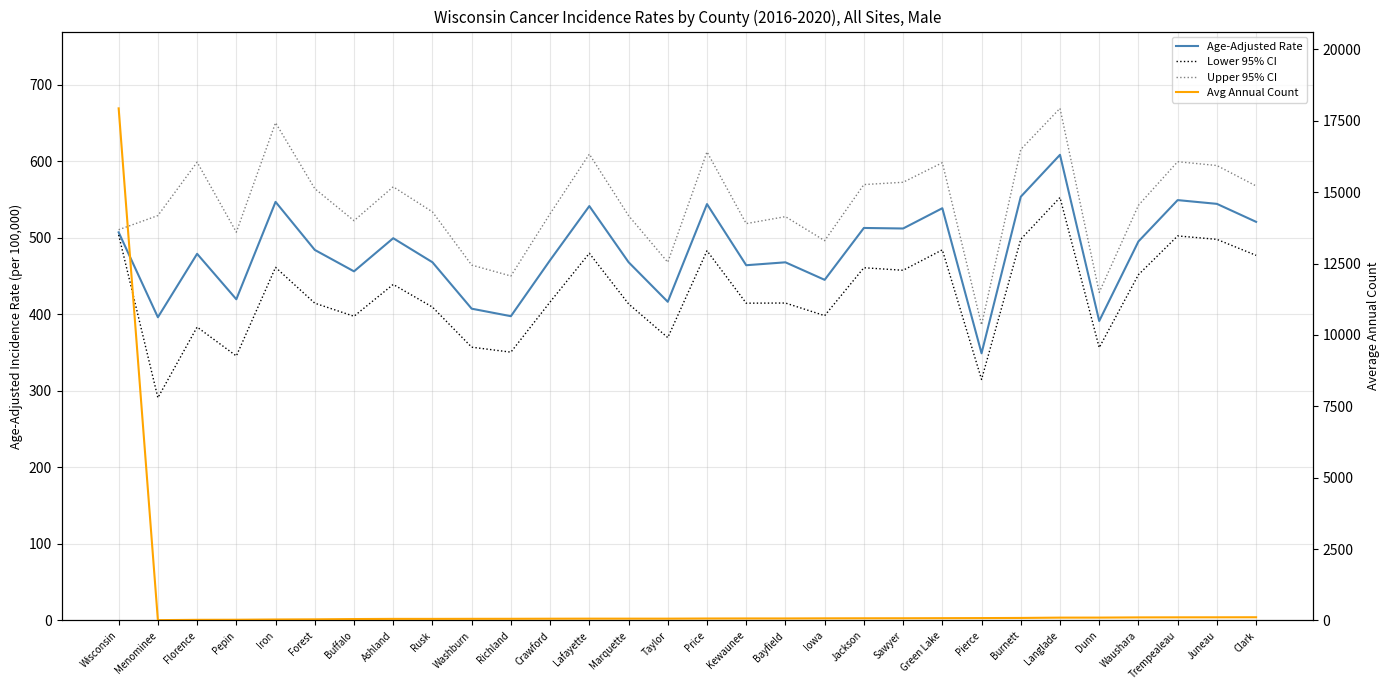

What is the spread (max minus min) of values at Menominee?

519.1